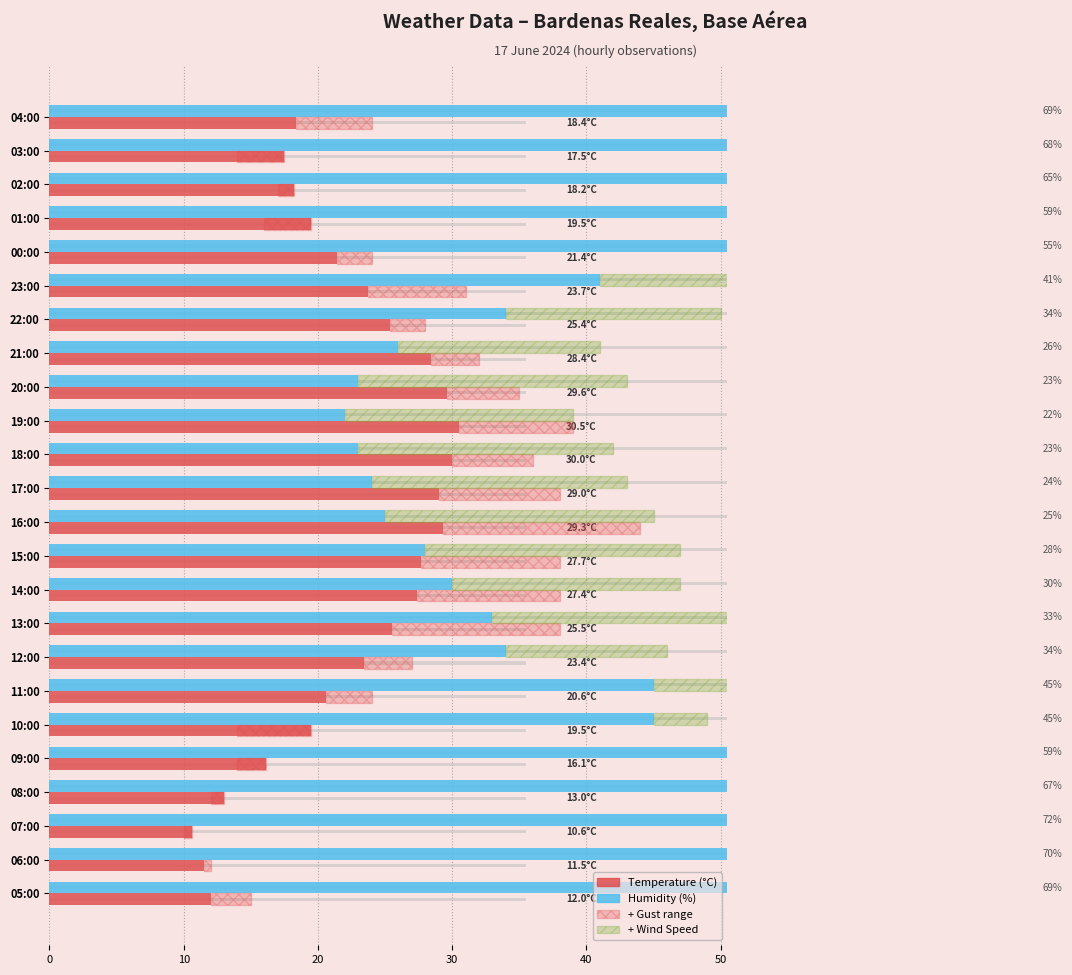

What is the minimum value for Humidity (%)?

22.0